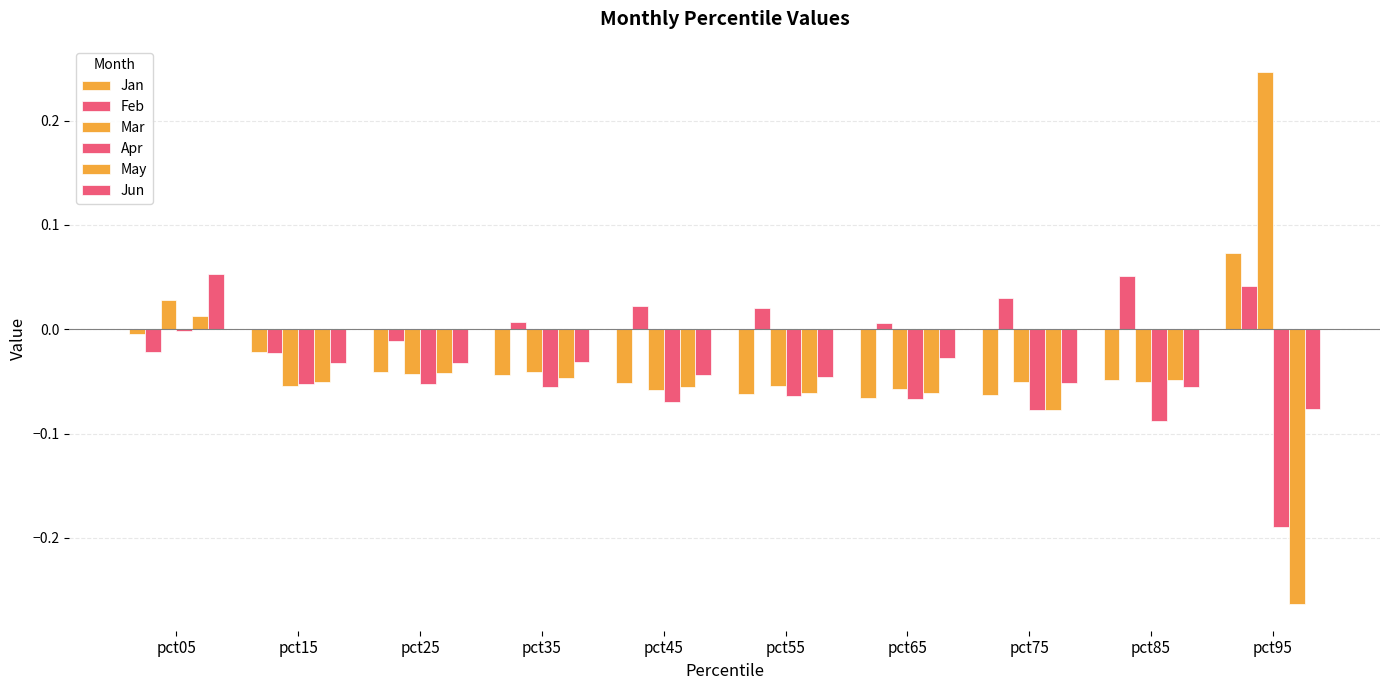

At which category does the chart reach its minimum across all series?

pct95